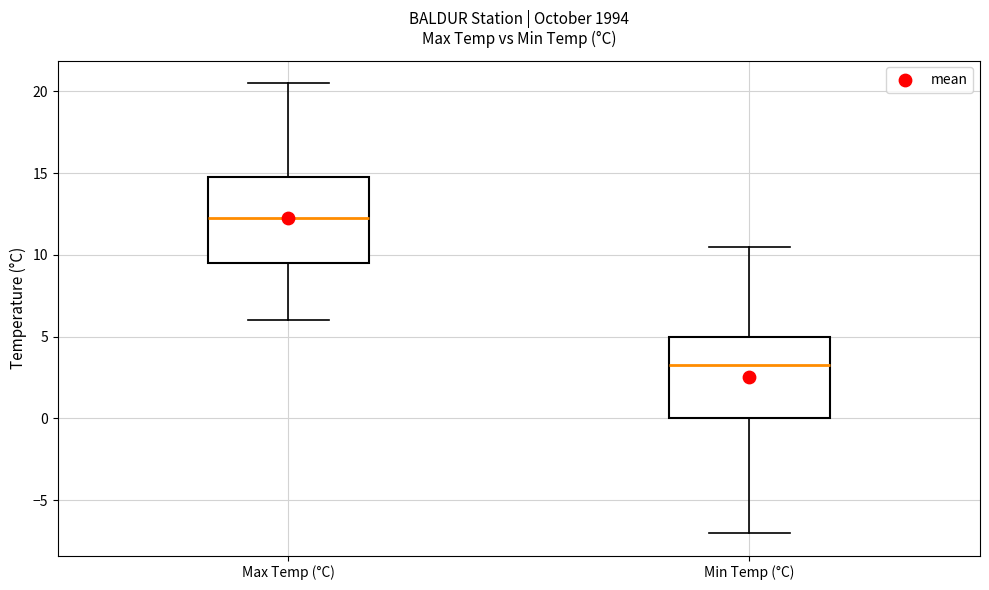

Which box has the highest median line?

Max Temp (°C)